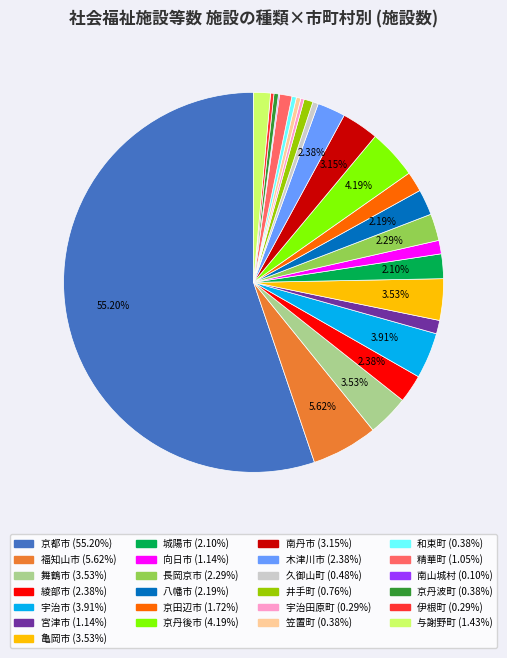

To the nearest percent, what portion does 福知山市 represent?

6%